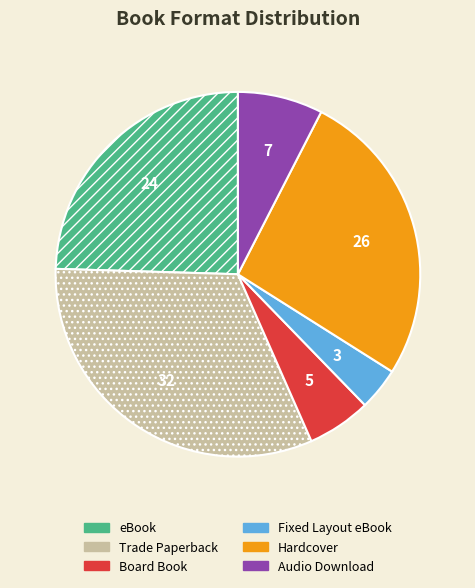

Is there any slice that represents more than half of the pie?

No